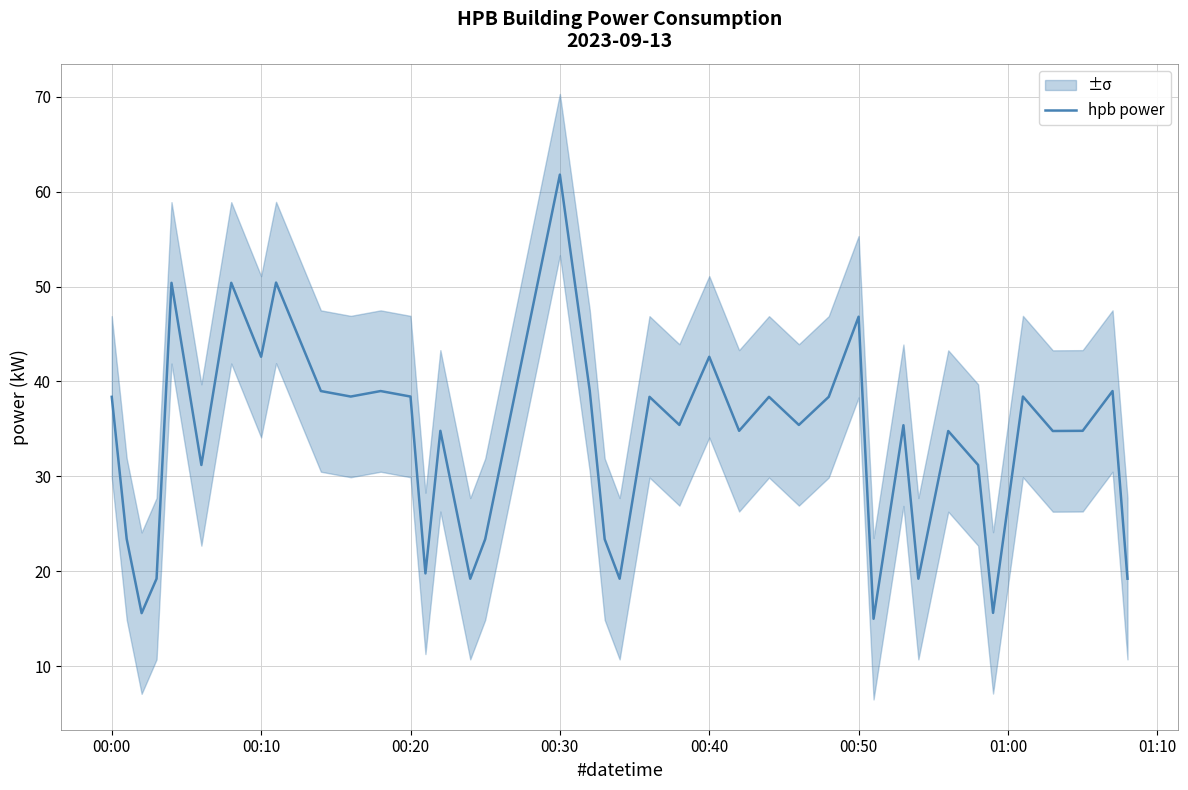

Which category has the highest value in the hpb power series?

00:30